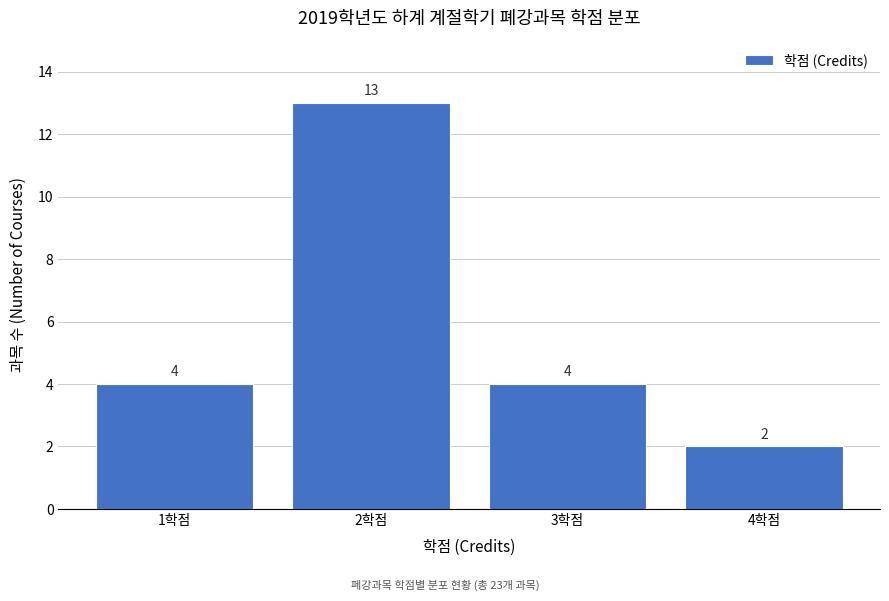

Reading left to right, list every bar in this chart as the range it spans on the x-axis followed by its height.

0.5 to 1.5: 4
1.5 to 2.5: 13
2.5 to 3.5: 4
3.5 to 4.5: 2